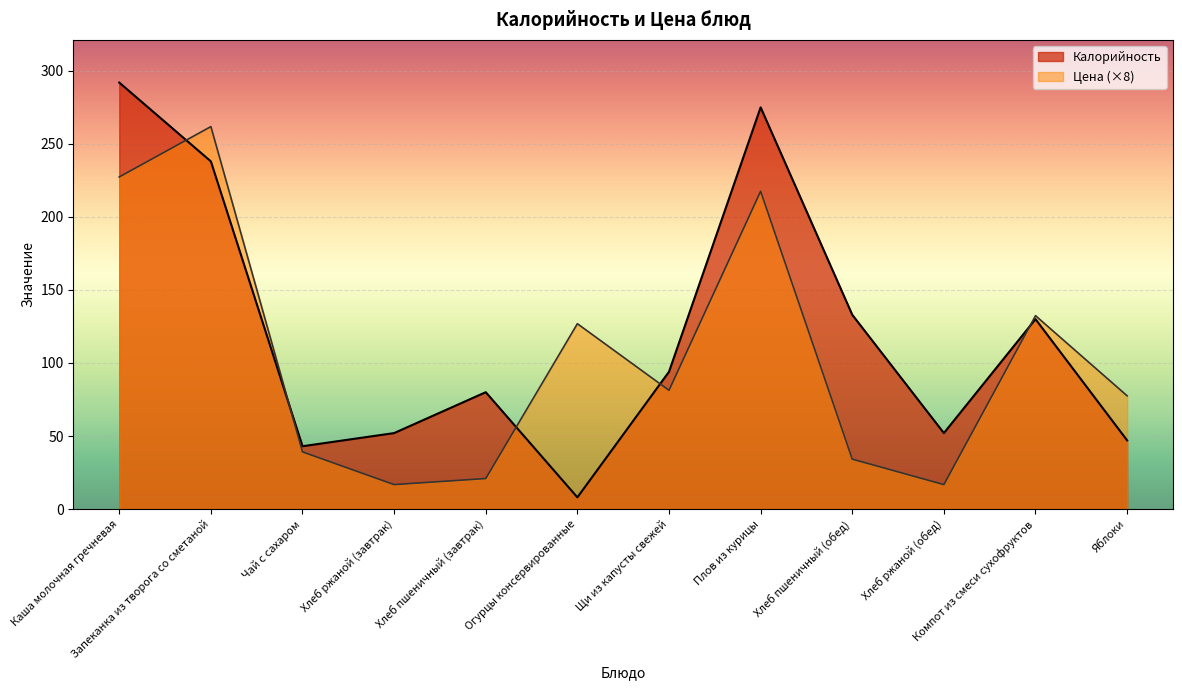

How many data points in Калорийность are less than 94?

6